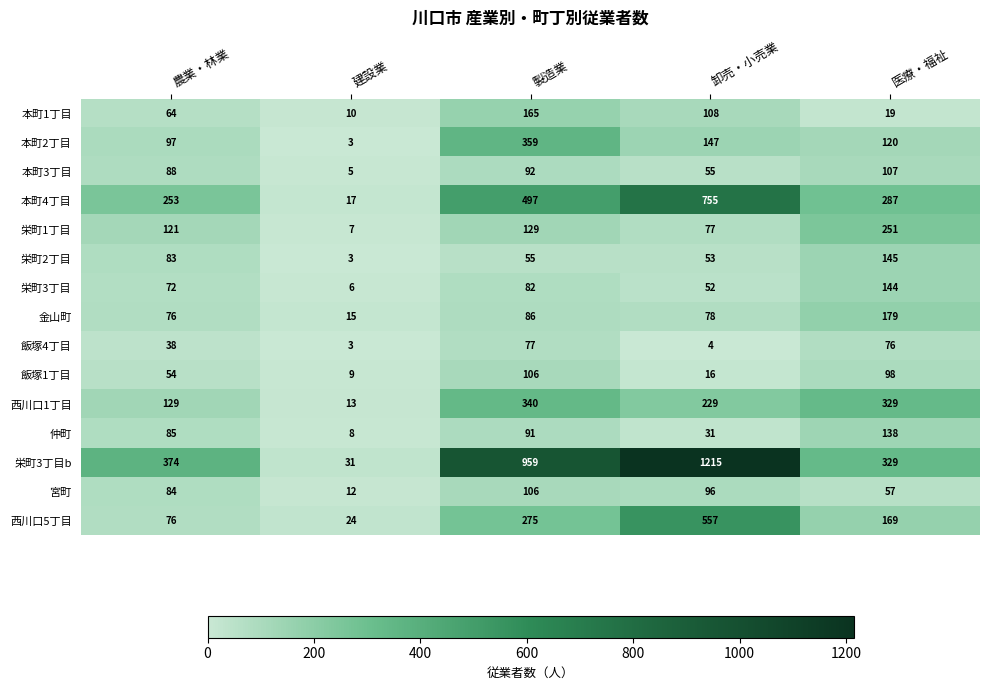

Rank the categories by 栄町3丁目b value from lowest to highest.

建設業, 医療・福祉, 農業・林業, 製造業, 卸売・小売業